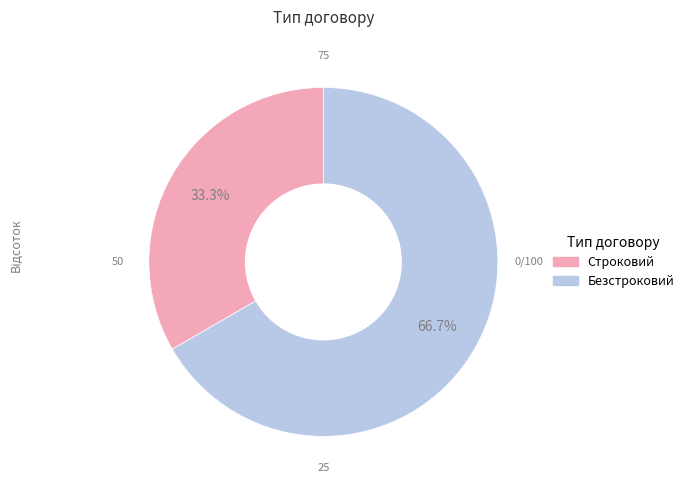

Is the sum of Строковий and Безстроковий greater than half?

Yes